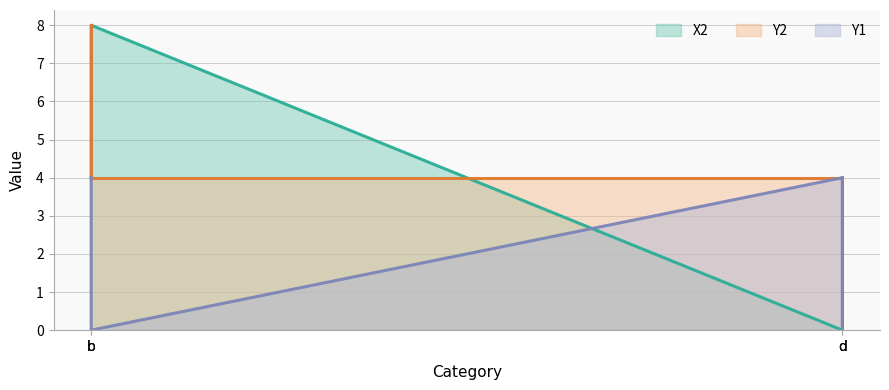

What is the maximum value for Y1?

4